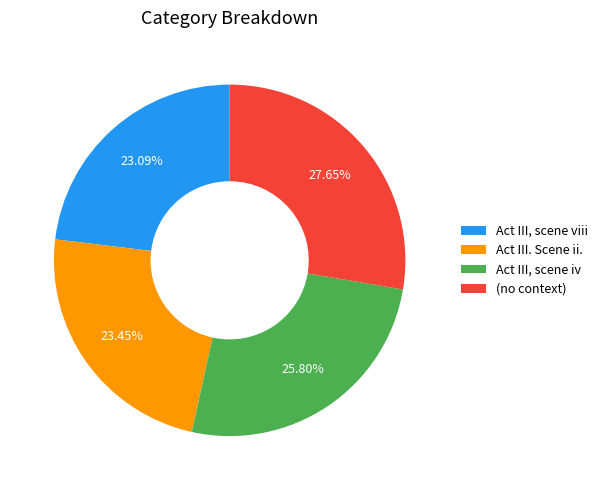

Do Act III, scene iv and Act III. Scene ii. together represent more than half of the pie?

No